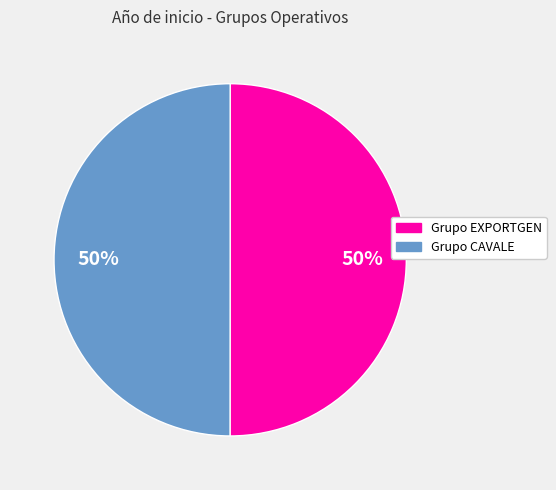

Approximately how many times larger is the value at Grupo EXPORTGEN compared to Grupo CAVALE?

1.0